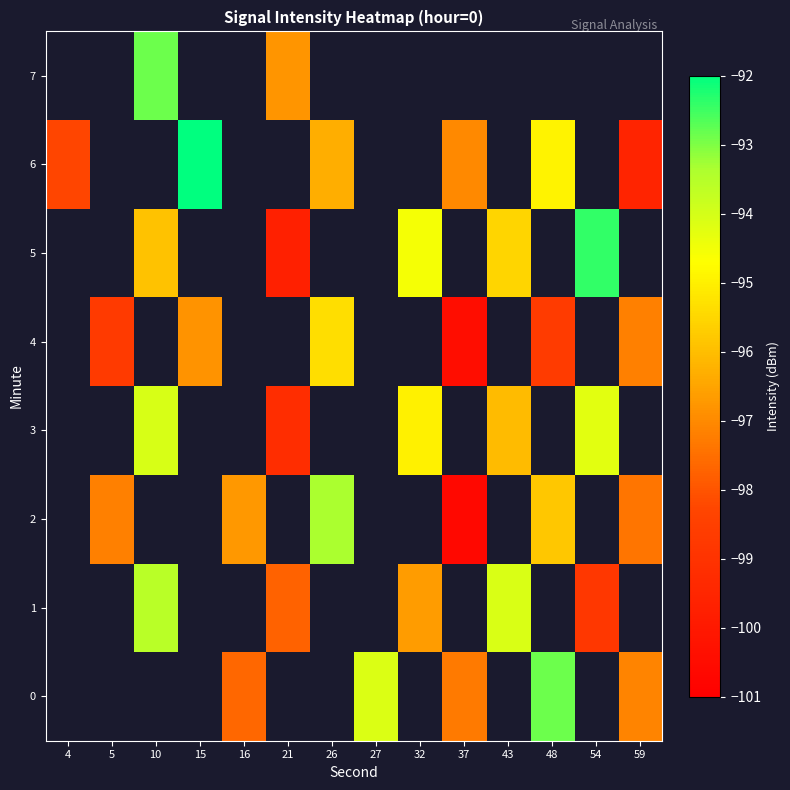

Is the value of row_6 at 10 greater than the value of row_3 at 32?

No